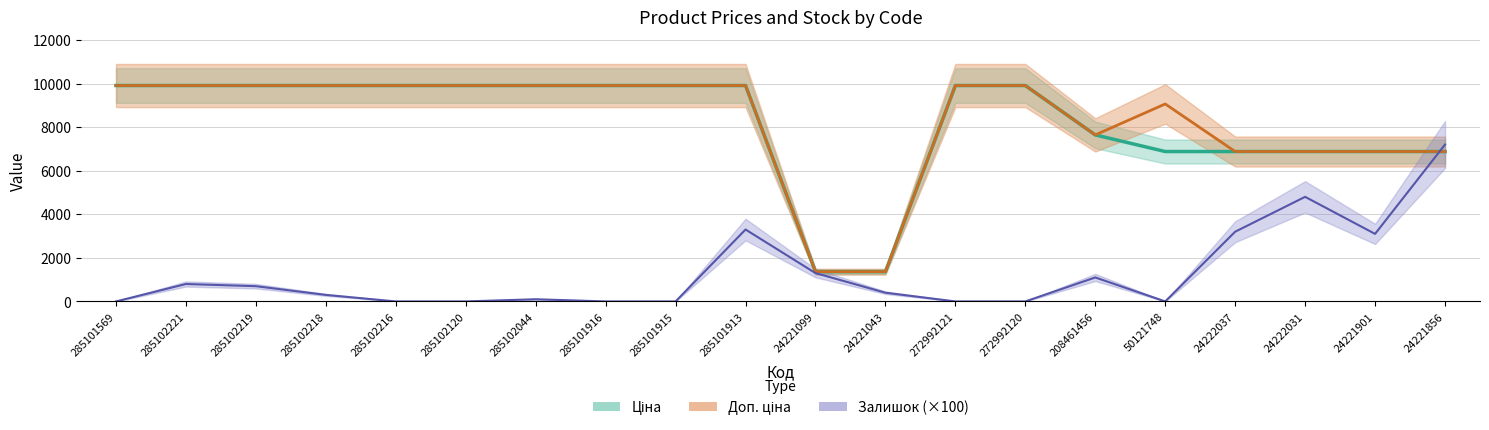

How many data points in Ціна are less than 9908?

8